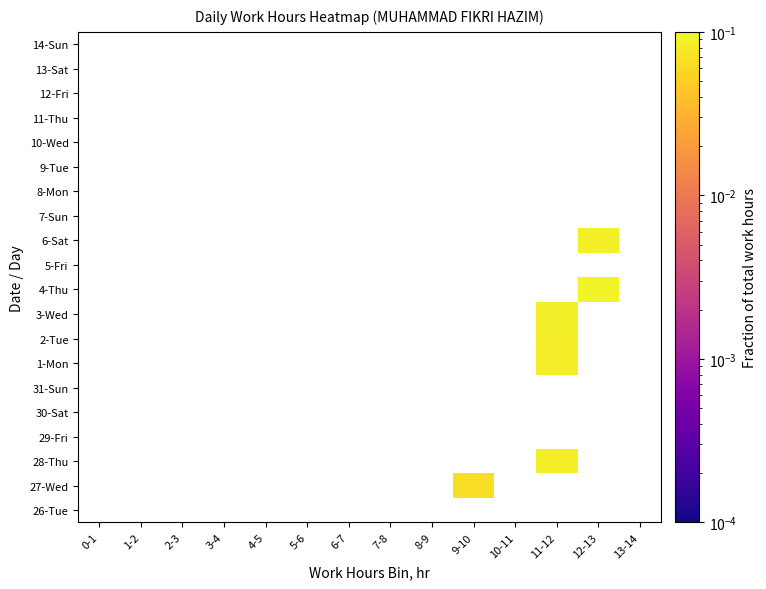

At 3-4, list the series in order from smallest to largest.

26-Tue, 27-Wed, 28-Thu, 29-Fri, 30-Sat, 31-Sun, 1-Mon, 2-Tue, 3-Wed, 4-Thu, 5-Fri, 6-Sat, 7-Sun, 8-Mon, 9-Tue, 10-Wed, 11-Thu, 12-Fri, 13-Sat, 14-Sun